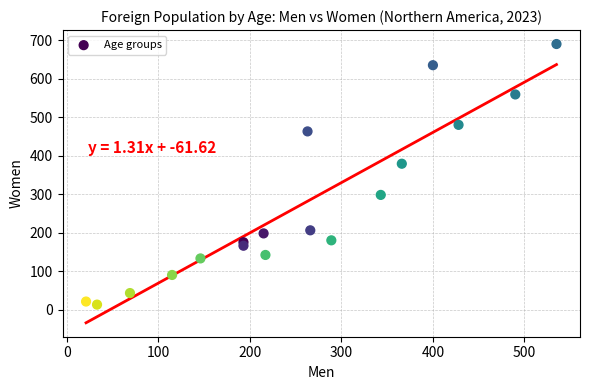

What is the range of Y values (max minus min)?

677